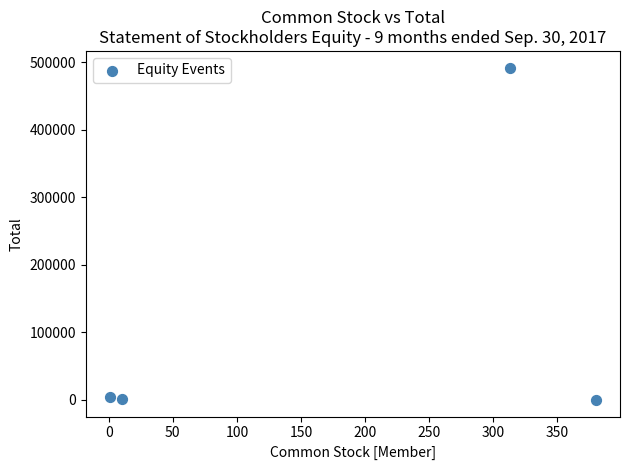

What is the range of X values (max minus min)?

379